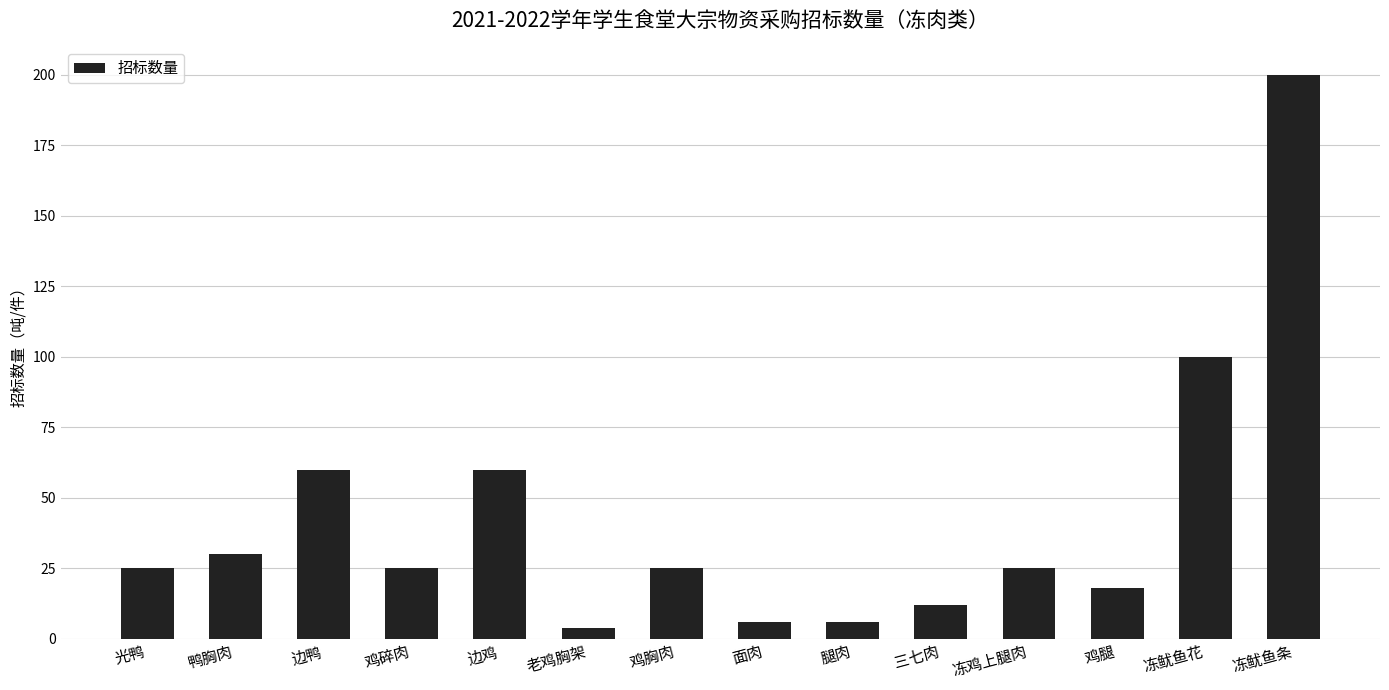

Which has a higher value, 腿肉 or 鸡碎肉?

鸡碎肉